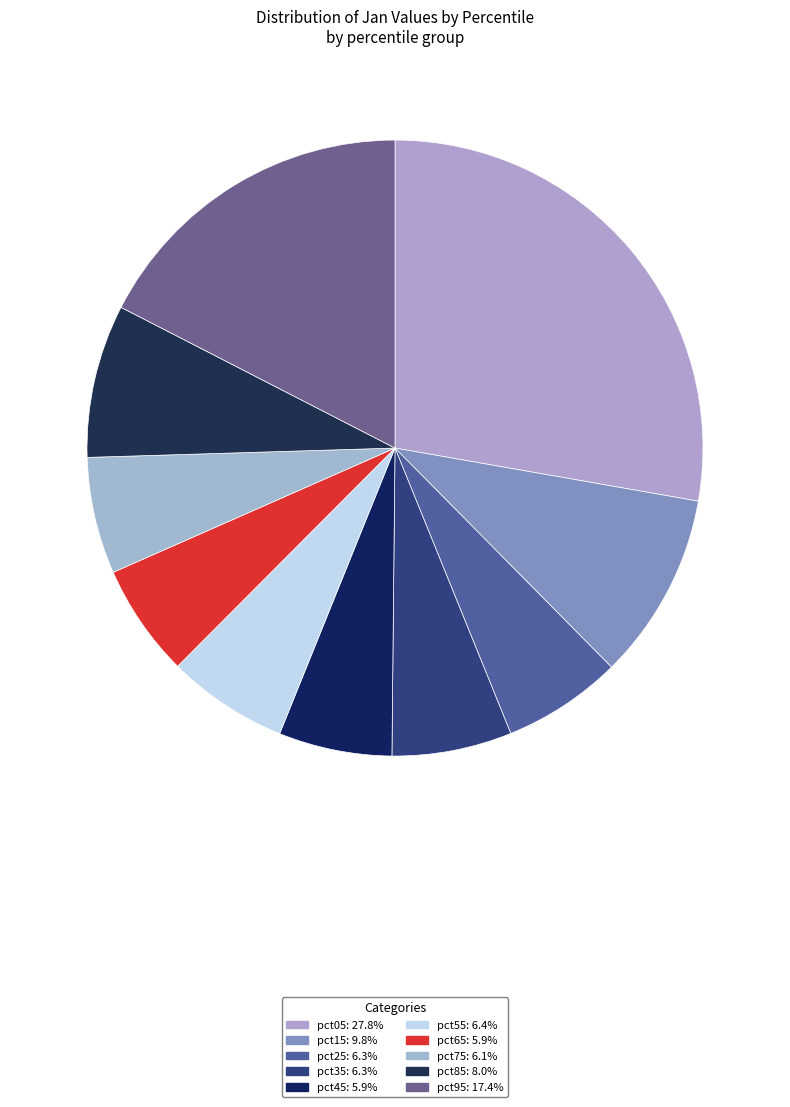

To the nearest percent, what is the average slice percentage?

10%